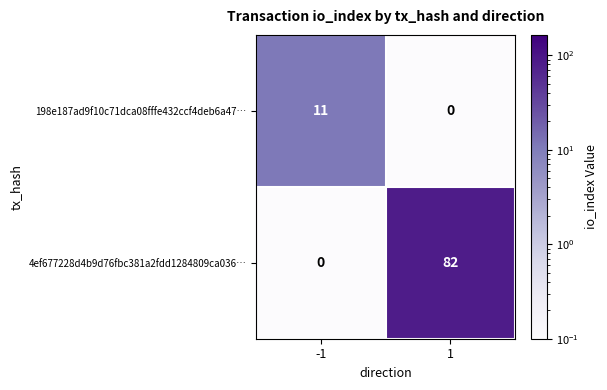

The 198e187ad9f10c71dca08fffe432ccf4deb6a47… series shows 0 at 1. True or false?

True